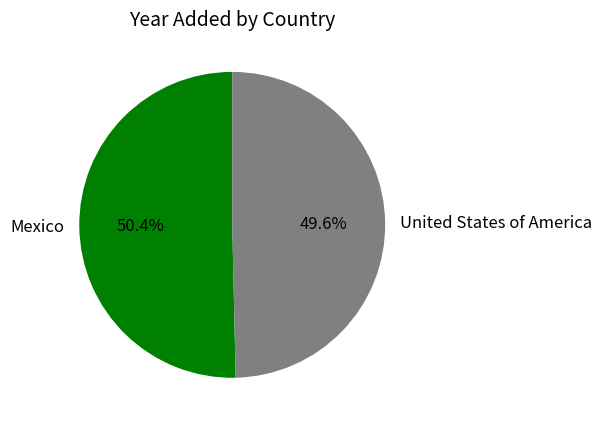

Rank the categories by value from highest to lowest.

Mexico, United States of America